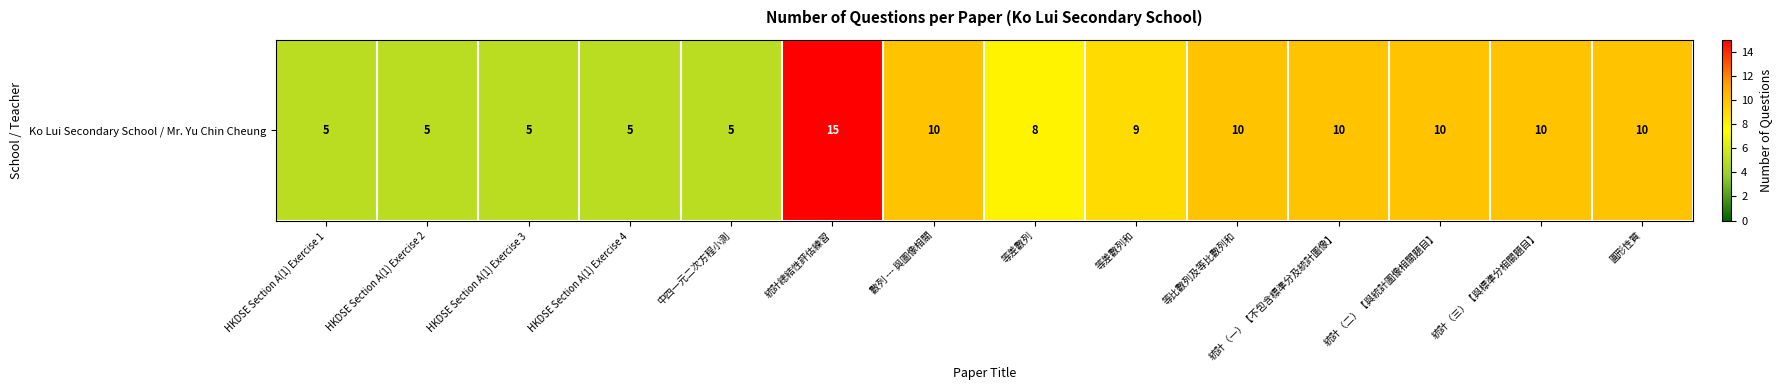

The value at 統計（二）【與統計圖像相關題目】 is 10. True or false?

True